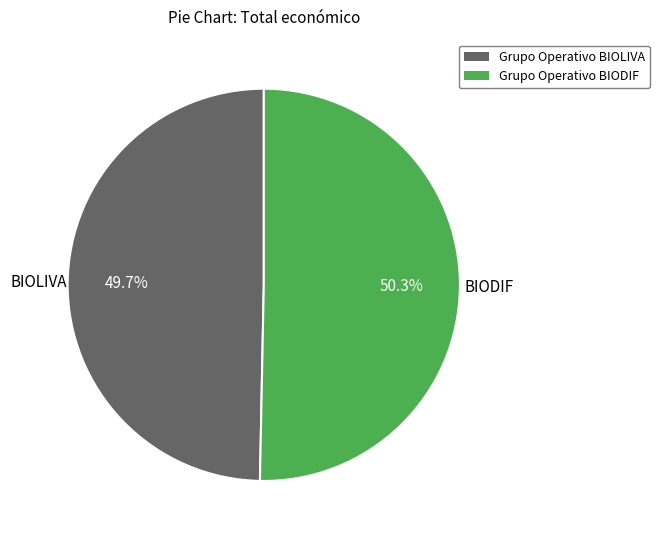

Combined, what portion of the pie is Grupo Operativo BIOLIVA and Grupo Operativo BIODIF?

100.0%